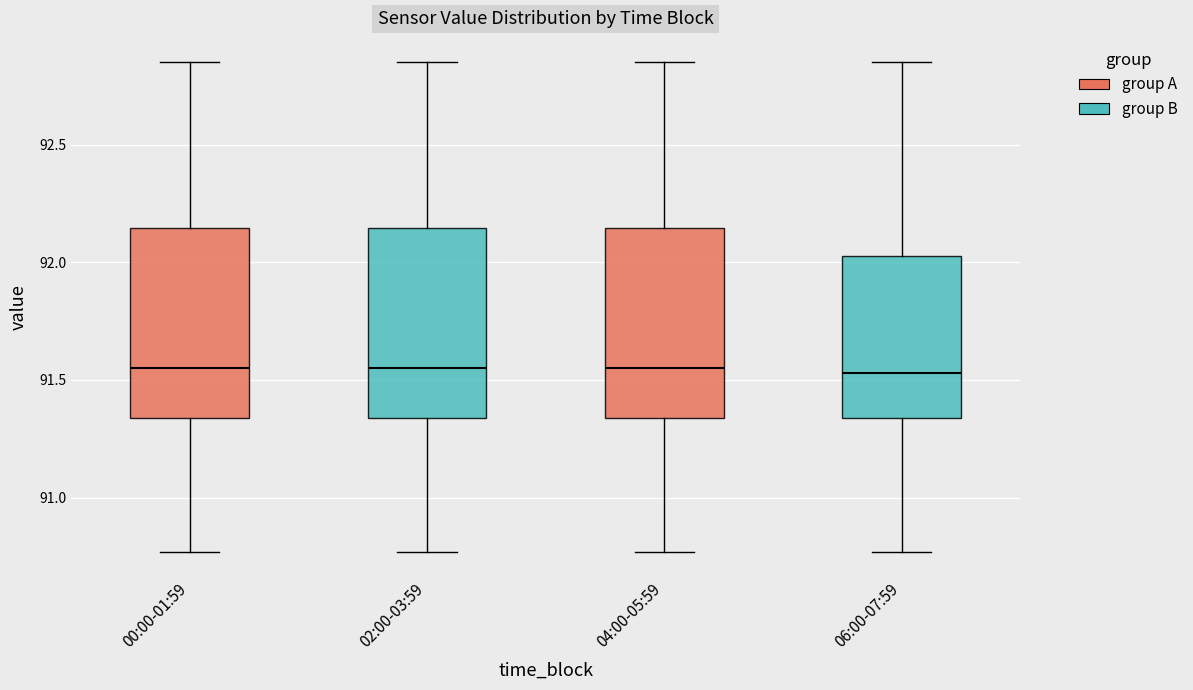

Where is the lower edge of the box for 02:00-03:59 on the y-axis? The values are not printed on the chart, so give them approximately, as read against the axis.

91.35